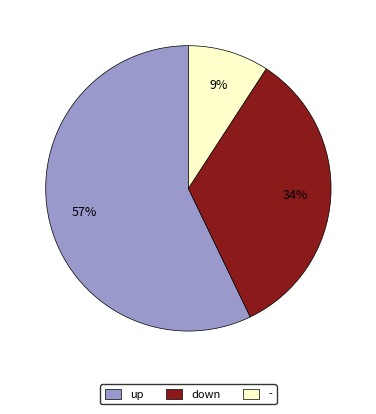

To the nearest percent, what is the combined percentage of down and up?

91%